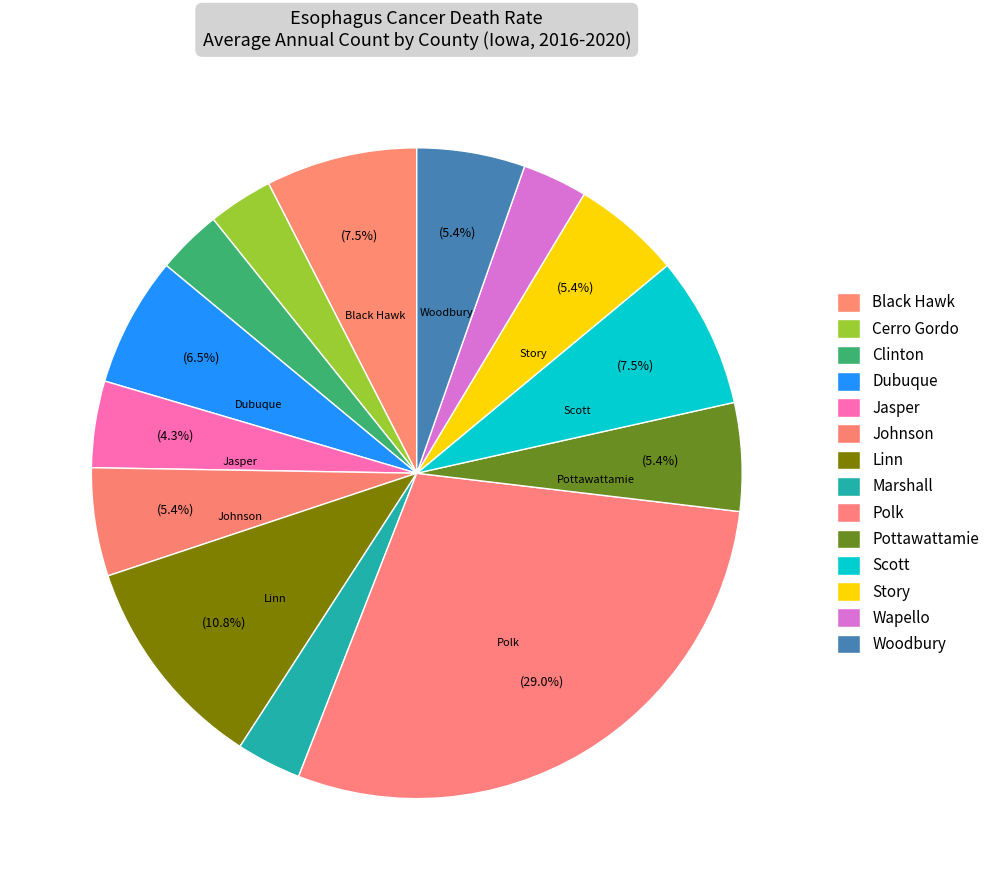

How many slices are in this pie chart?

14